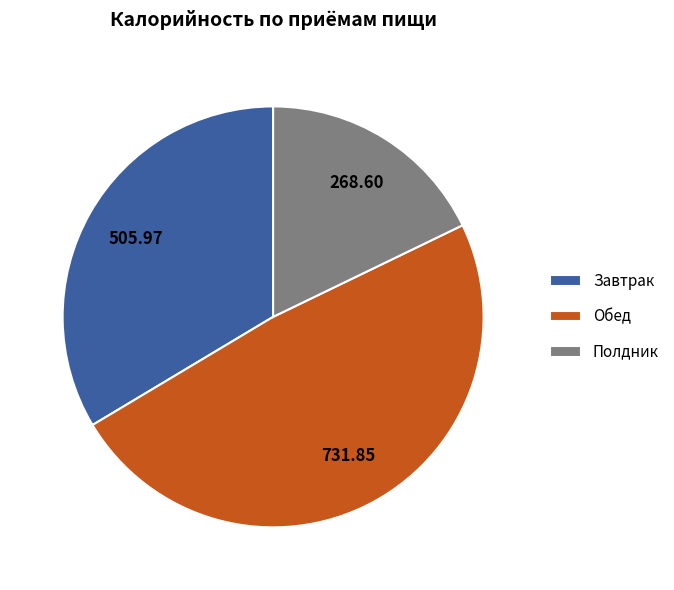

Approximately how many times larger is the value at Завтрак compared to Полдник?

1.9